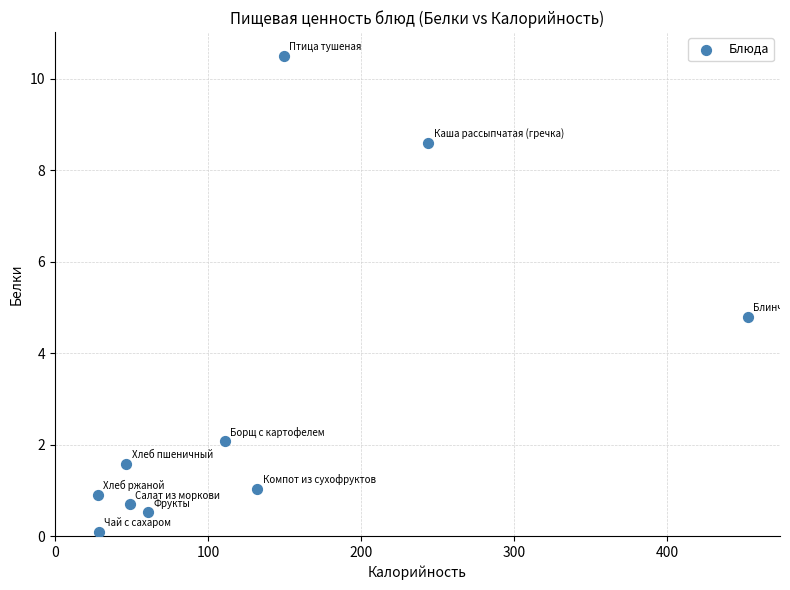

What Y value in the scatter plot is closest to 5?

4.8